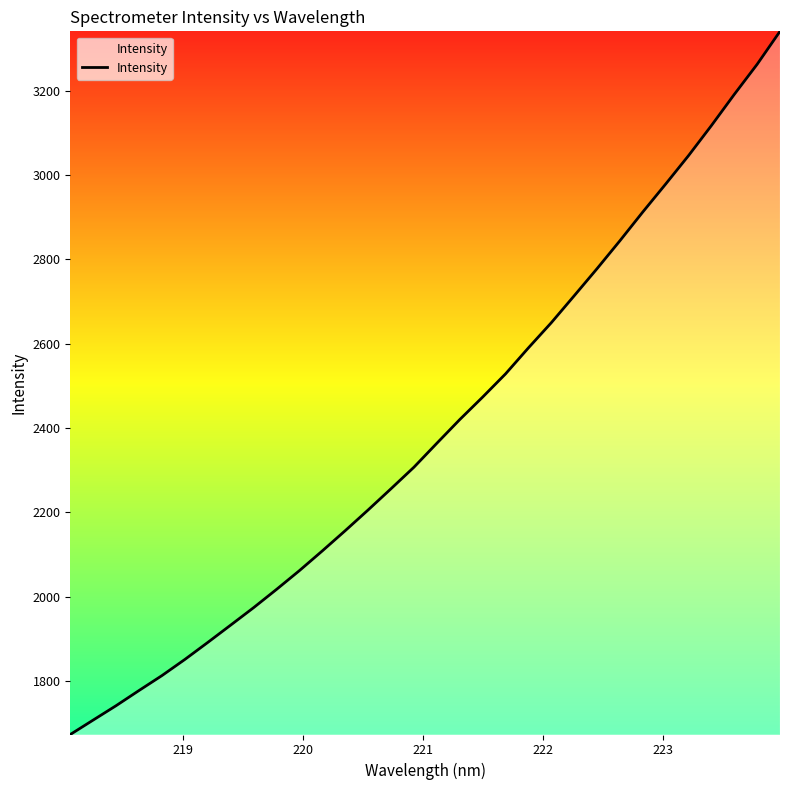

What is the smallest value displayed?

1673.6